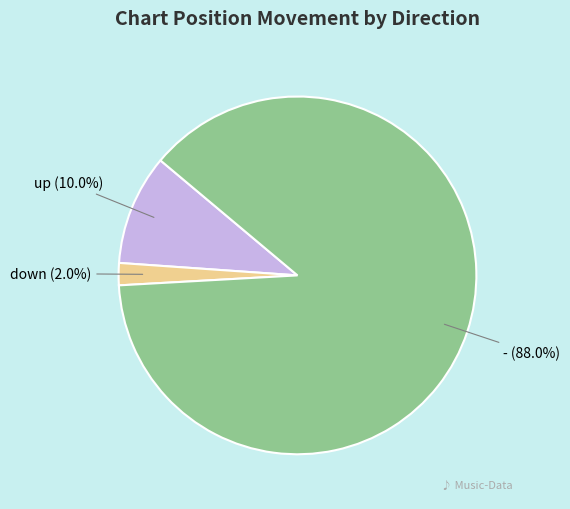

True or false: - accounts for 88% of the total.

True